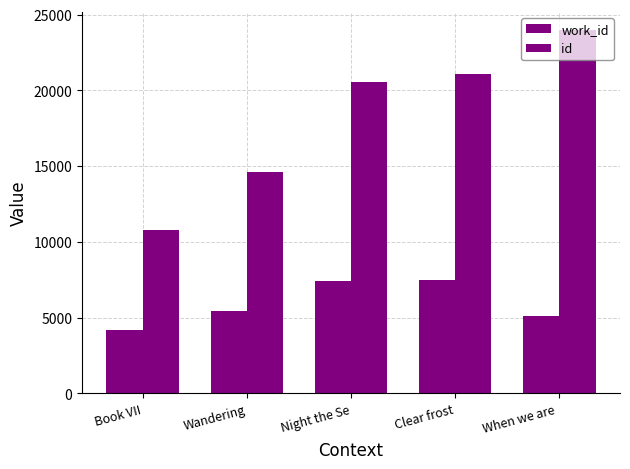

List the series in order of their overall mean, lowest first.

work_id, id